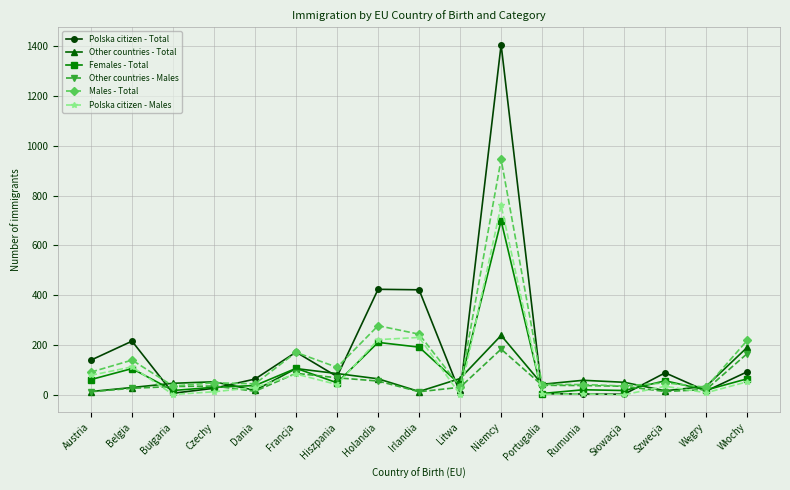

What is the maximum value for Polska citizen - Males?

761